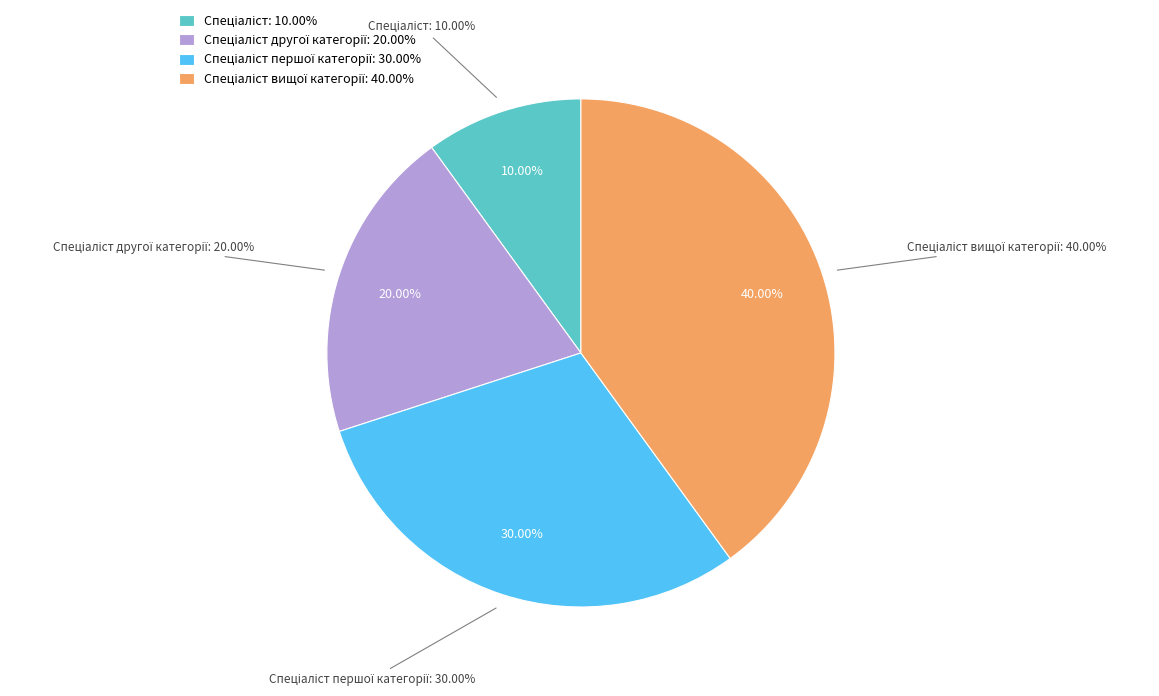

How many segments does this pie chart have?

4